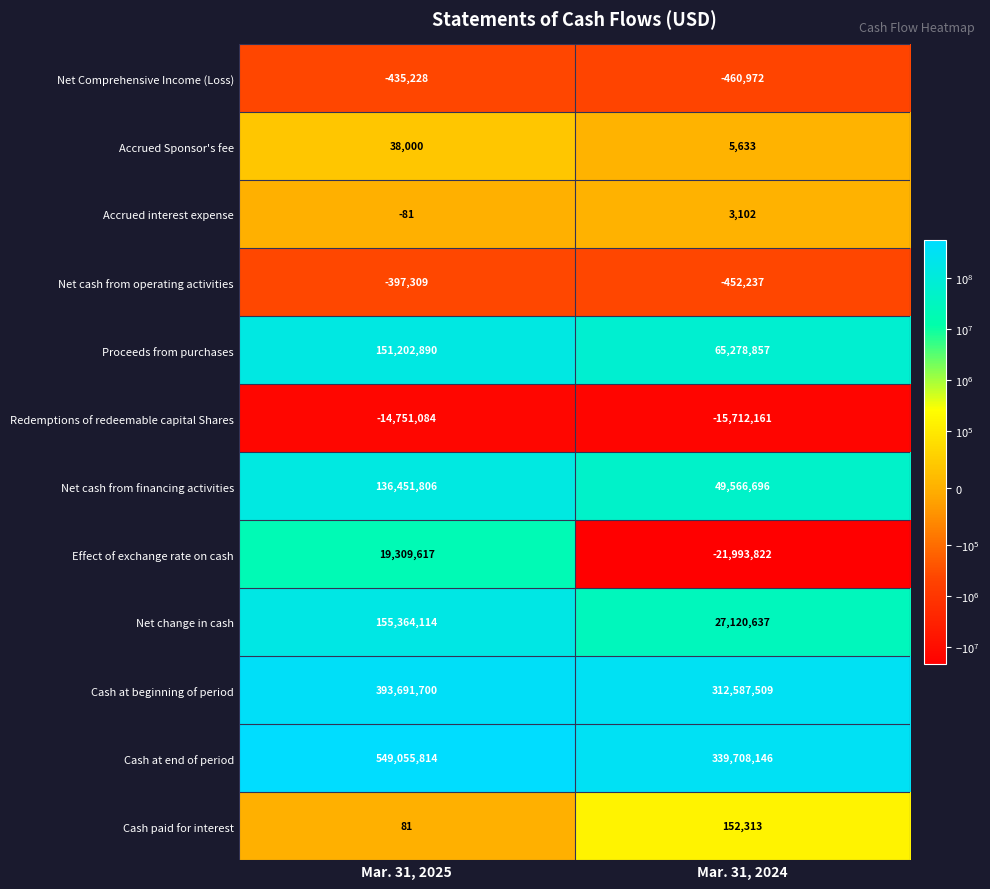

What is the approximate value of Net cash from financing activities at Mar. 31, 2024, to the nearest 100?

49566700